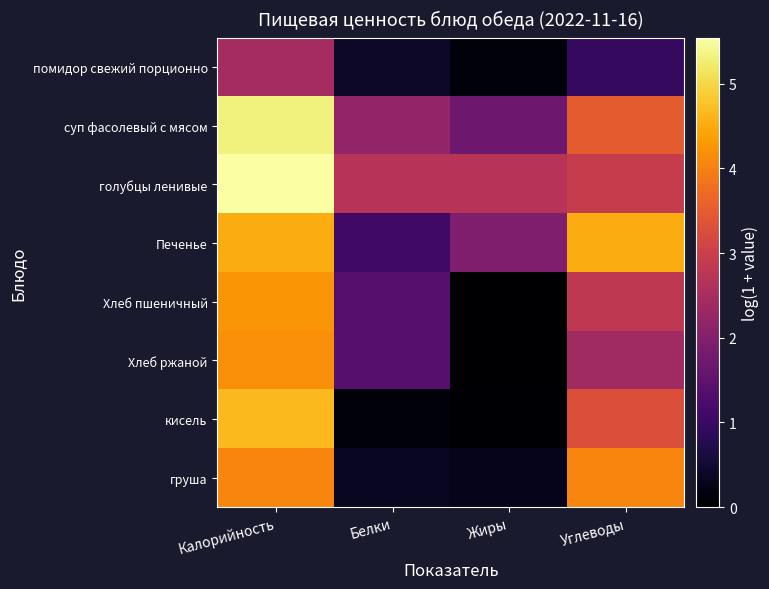

What is the spread (max minus min) of values at Углеводы?

3.6